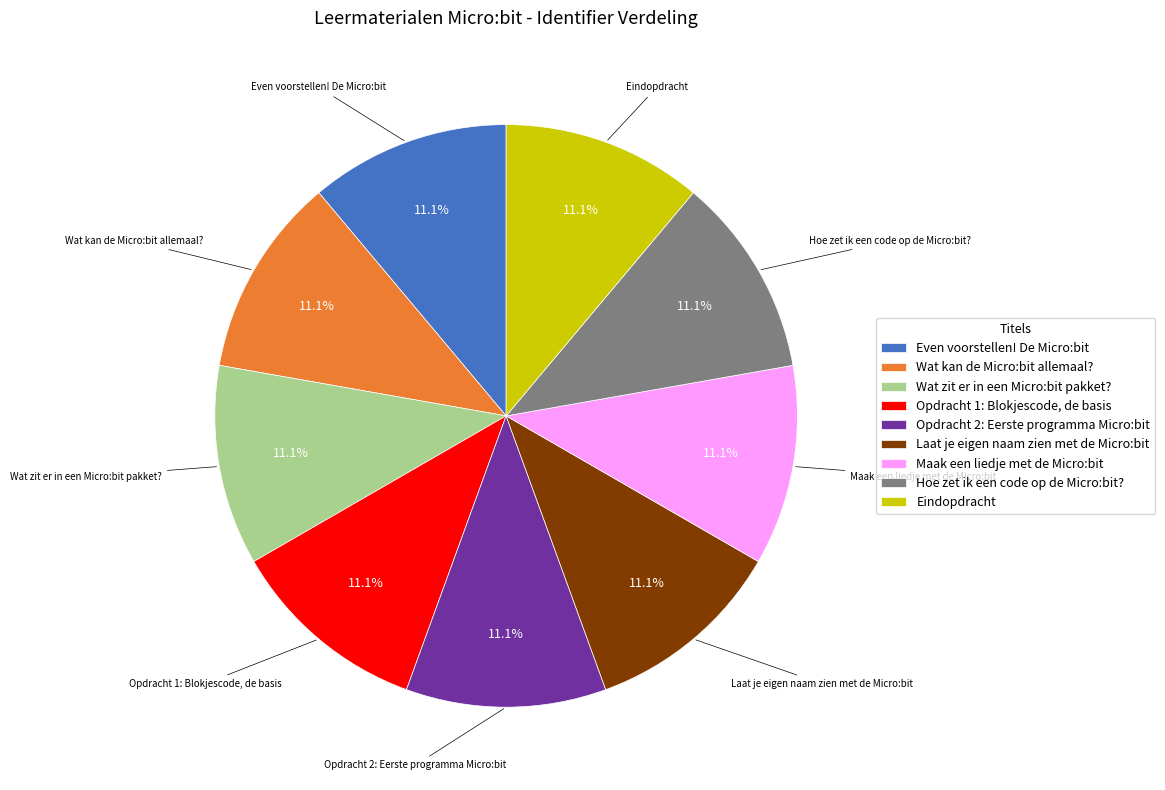

Is Wat zit er in een Micro:bit pakket? the majority of the pie?

No